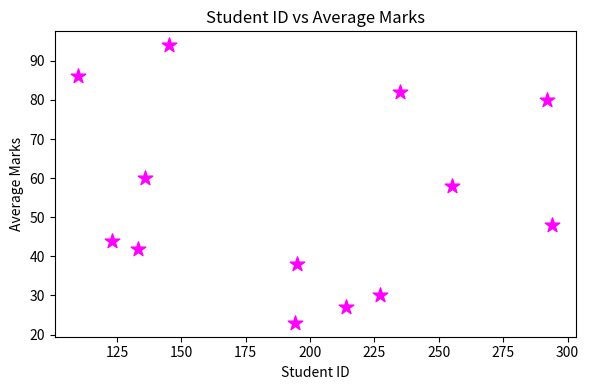

What is the range of X values (max minus min)?

184